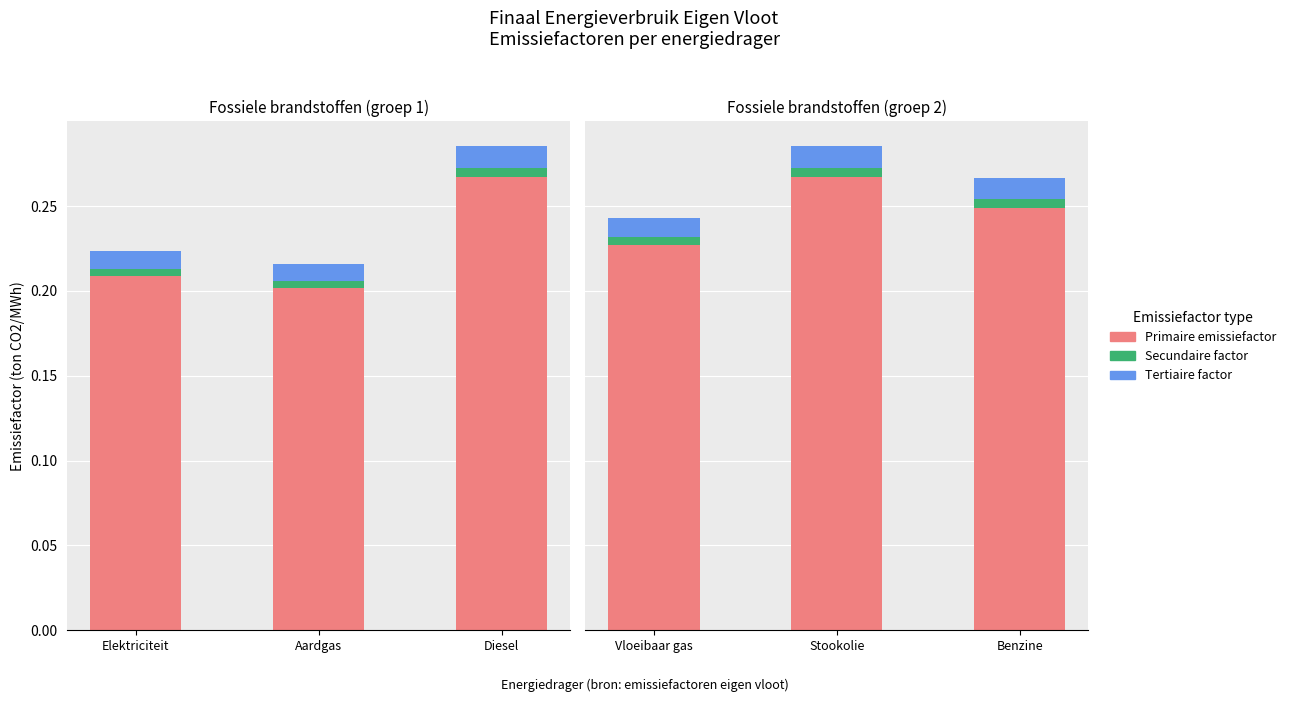

Is it true that Tertiaire factor equals 0.0 at Benzine?

True